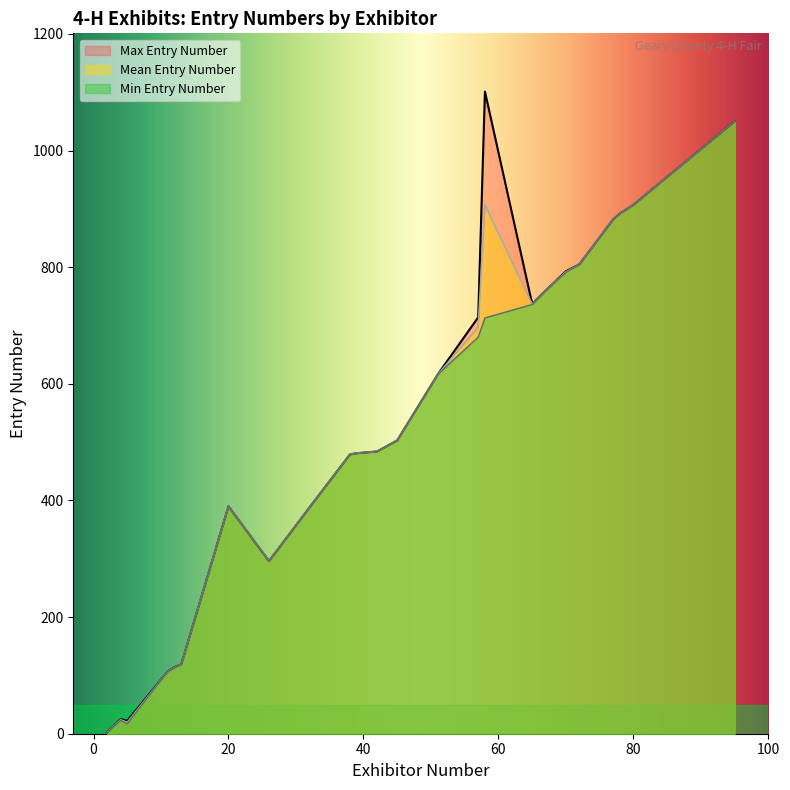

How many lines are shown in the chart?

3